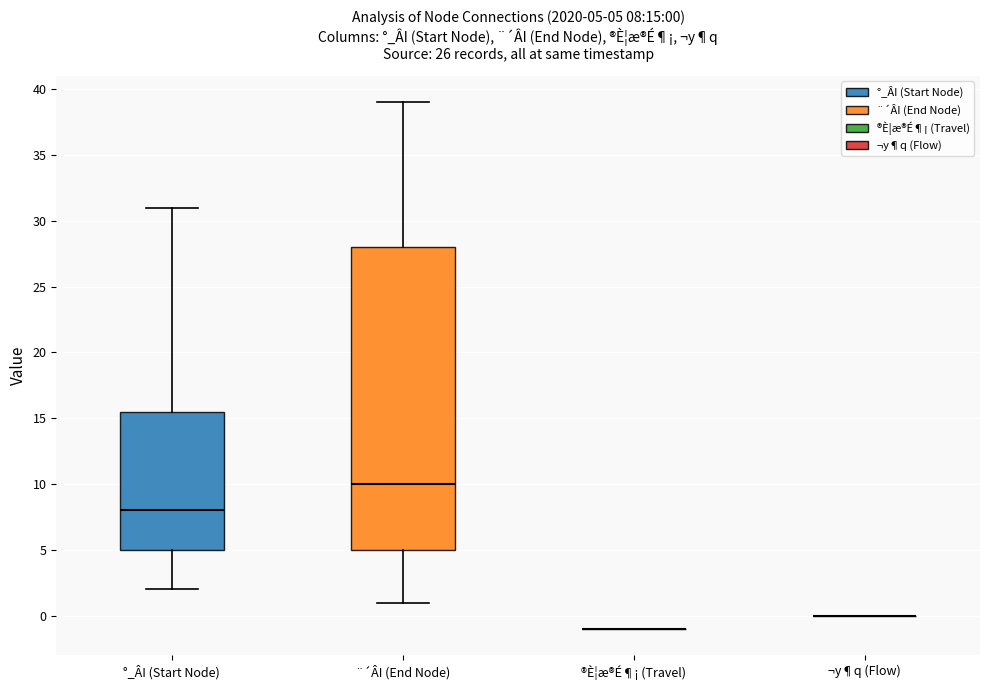

Comparing the boxes themselves (not the whiskers), which one is the tallest?

¨´ÂI (End Node)